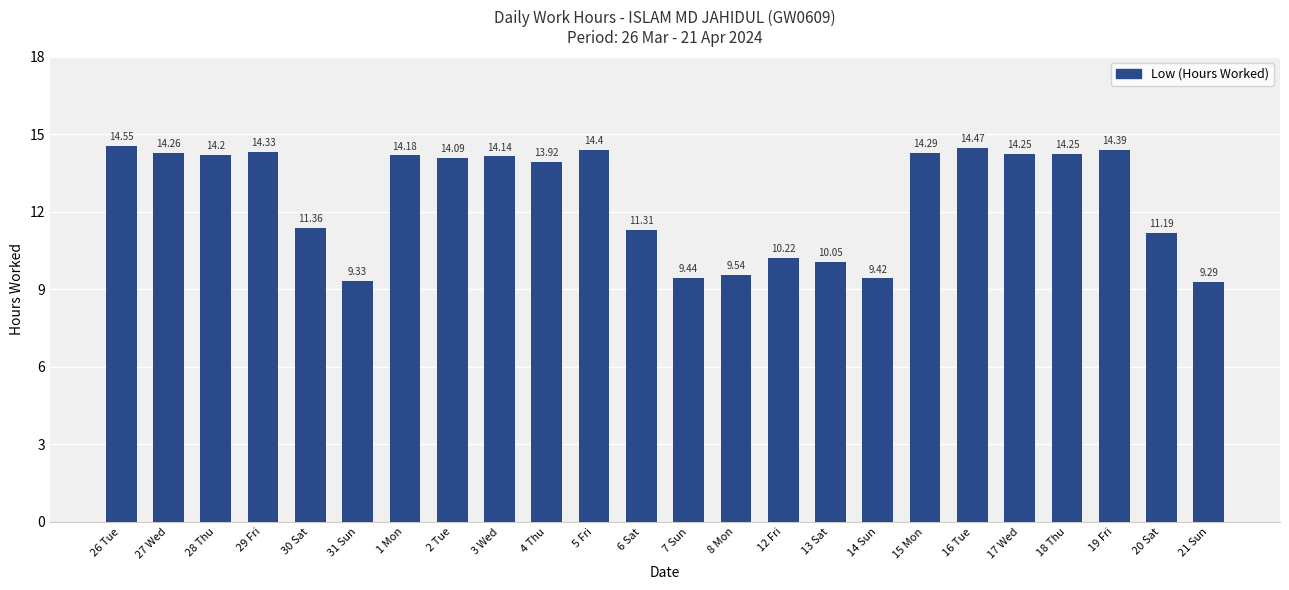

Where is the data nearest to the value 11?

20 Sat